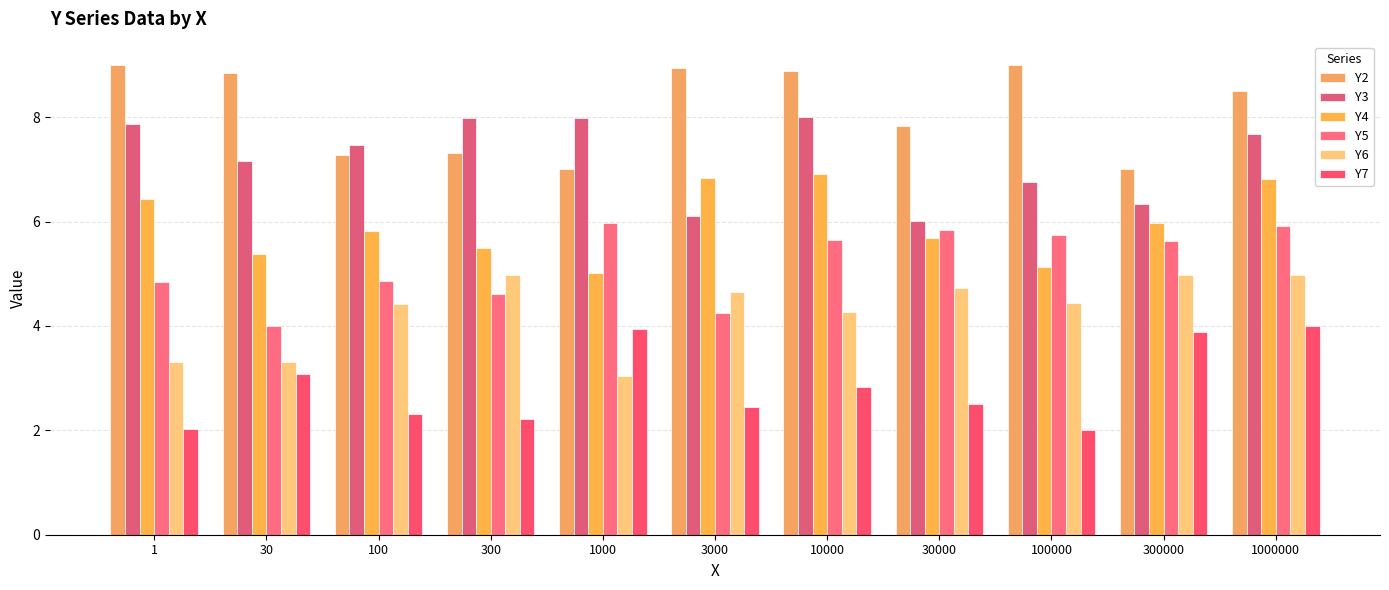

What is the average value of the Y2 series?

8.1